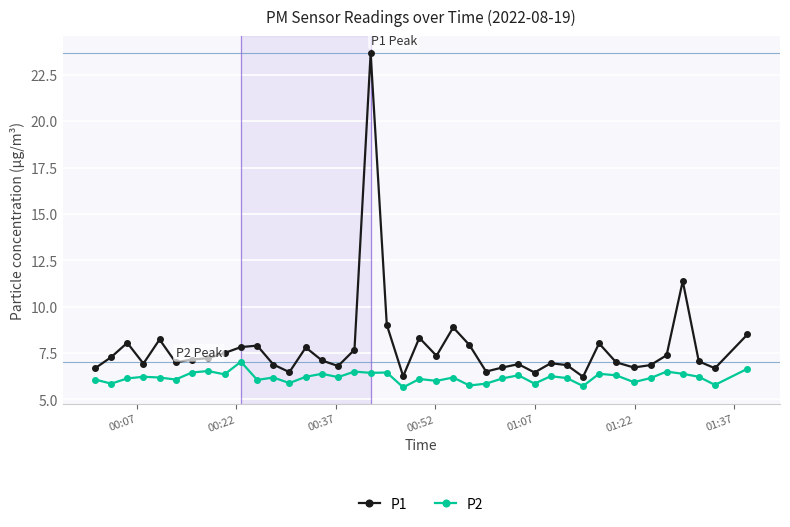

What is the minimum value for P1?

6.2